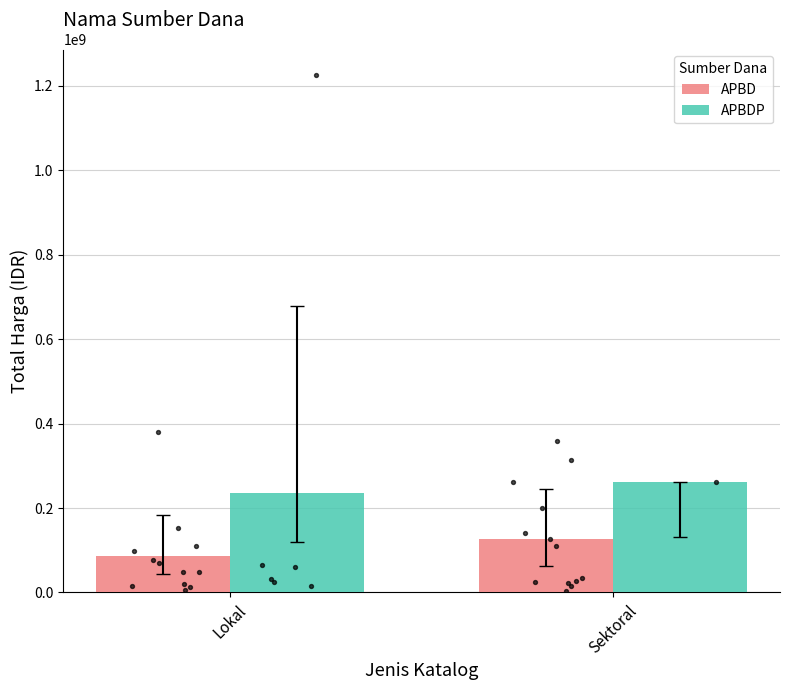

Which series contains the highest Y value?

APBDP